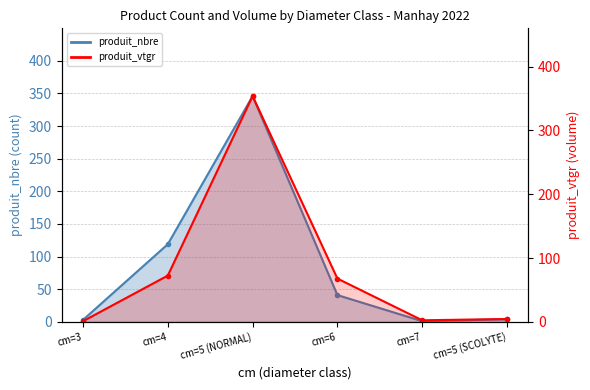

Where is the first local maximum for produit_nbre?

cm=5 (NORMAL)